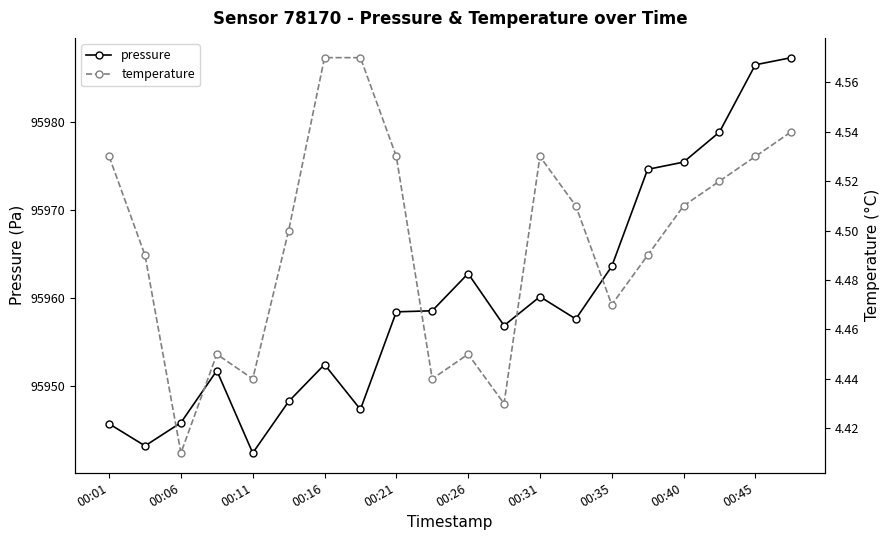

What is the approximate value of temperature at 00:01?

4.5